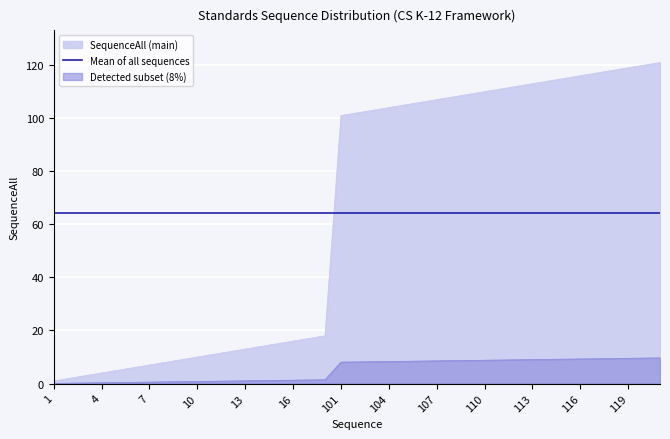

At which label is the value closest to 61?

101